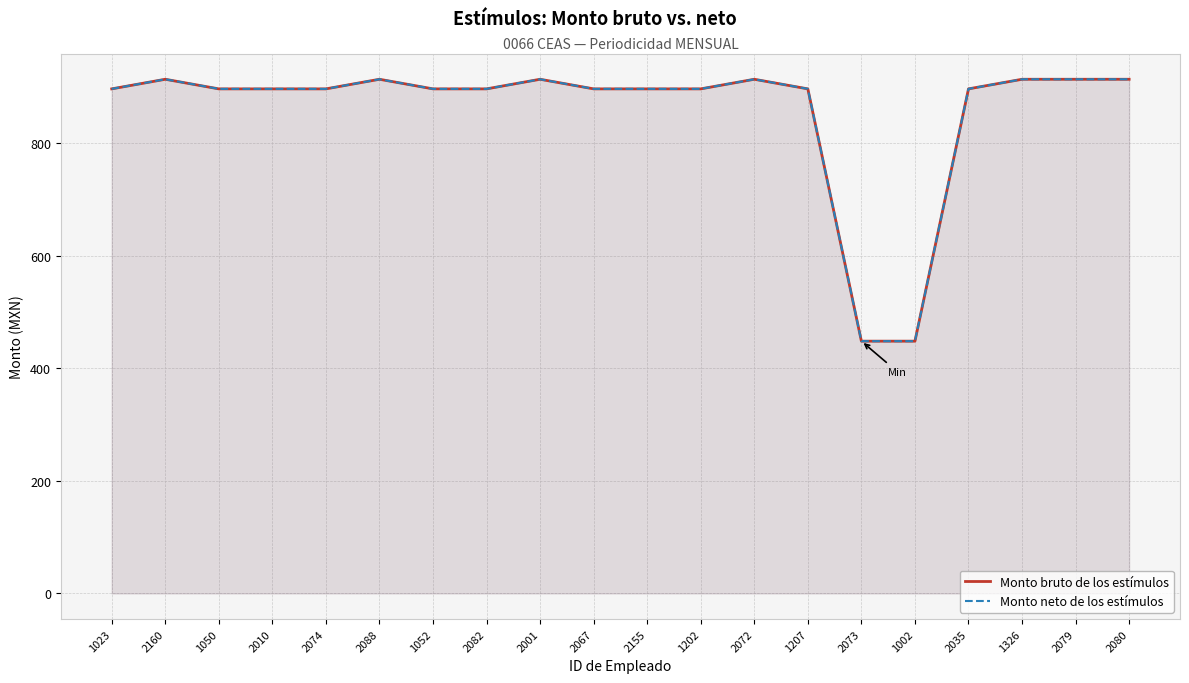

What is the sum of the Monto bruto de los estímulos values at 2080 and 2001?

1825.9